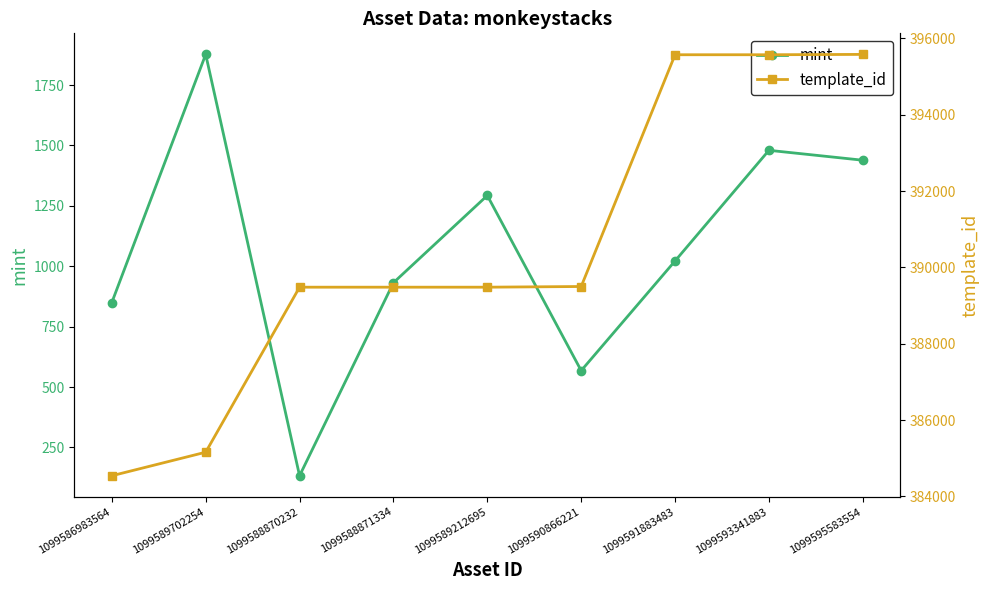

At which category does the chart reach its peak across all series?

1099595583554